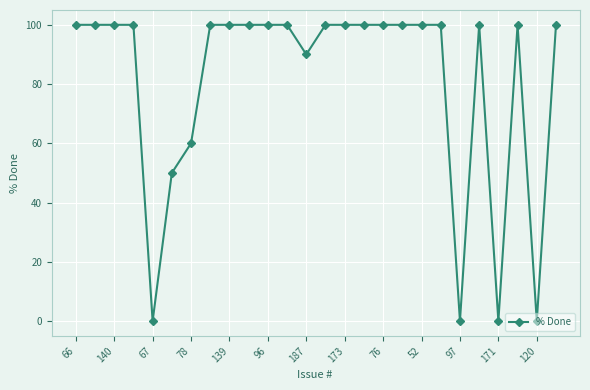

What is the value of the 15th point from the left?

100